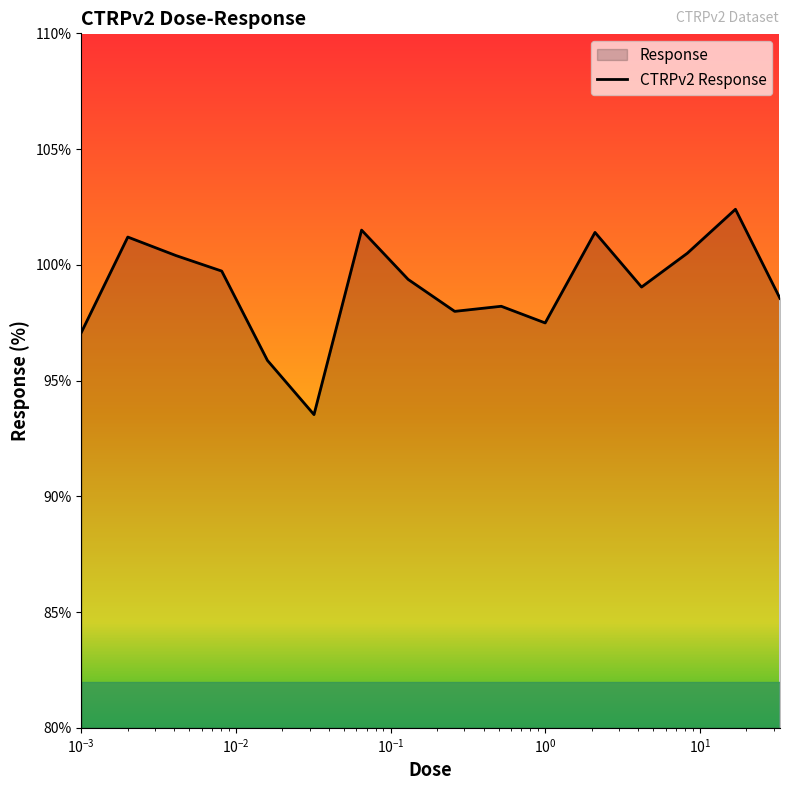

How many points are lower than both their immediate neighbors (excluding endpoints)?

4